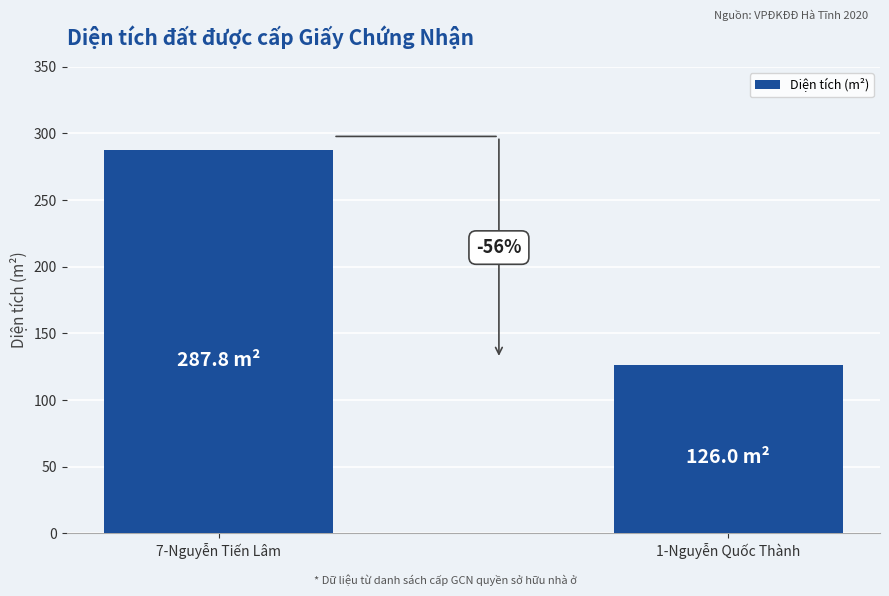

Reading left to right, list all the values displayed in this chart.

287.8	126.0